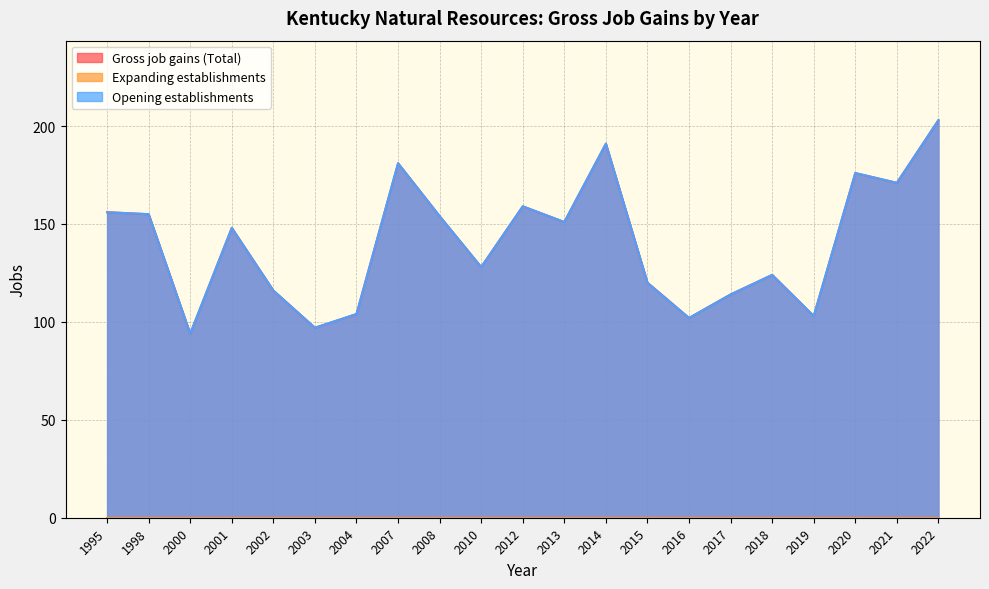

True or false: Gross job gains (Total) and Opening establishments intersect in this chart.

False